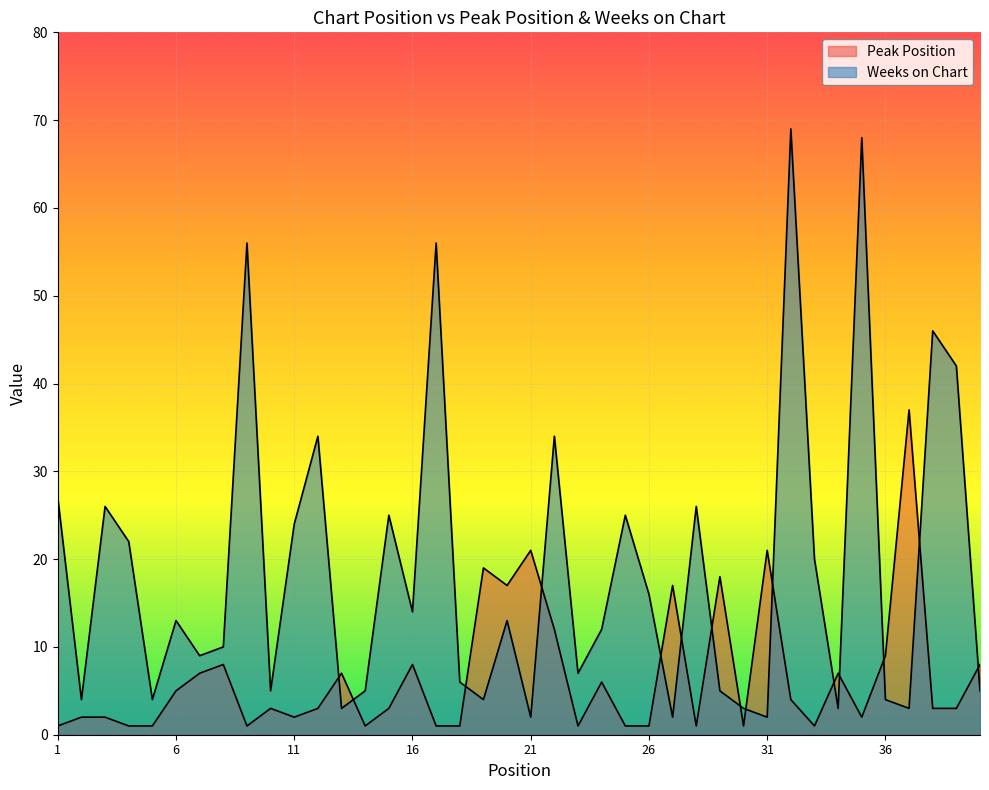

Rank the series at 29 from lowest to highest value.

Weeks on Chart, Peak Position